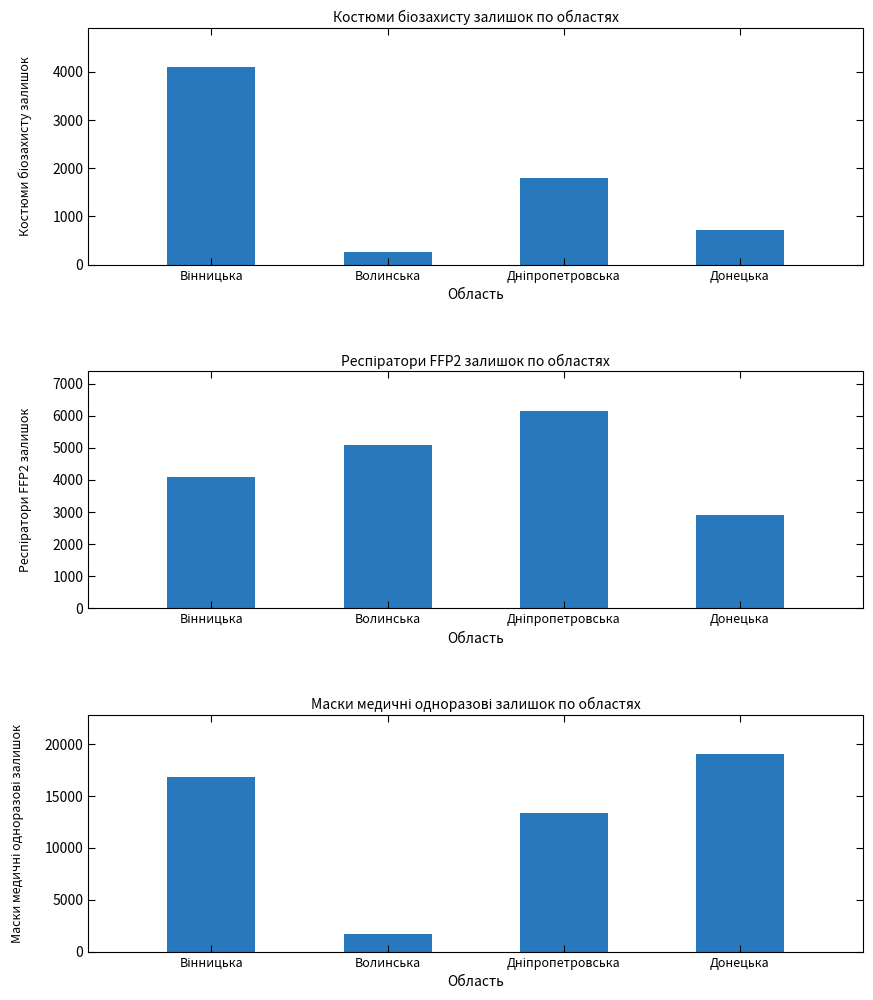

Reading right to left, list all the values displayed in this chart.

Костюми біозахисту залишок: 709	1792	251	4096
Респіратори FFP2 залишок: 2890	6159	5097	4080
Маски медичні одноразові залишок: 19015	13328	1698	16770